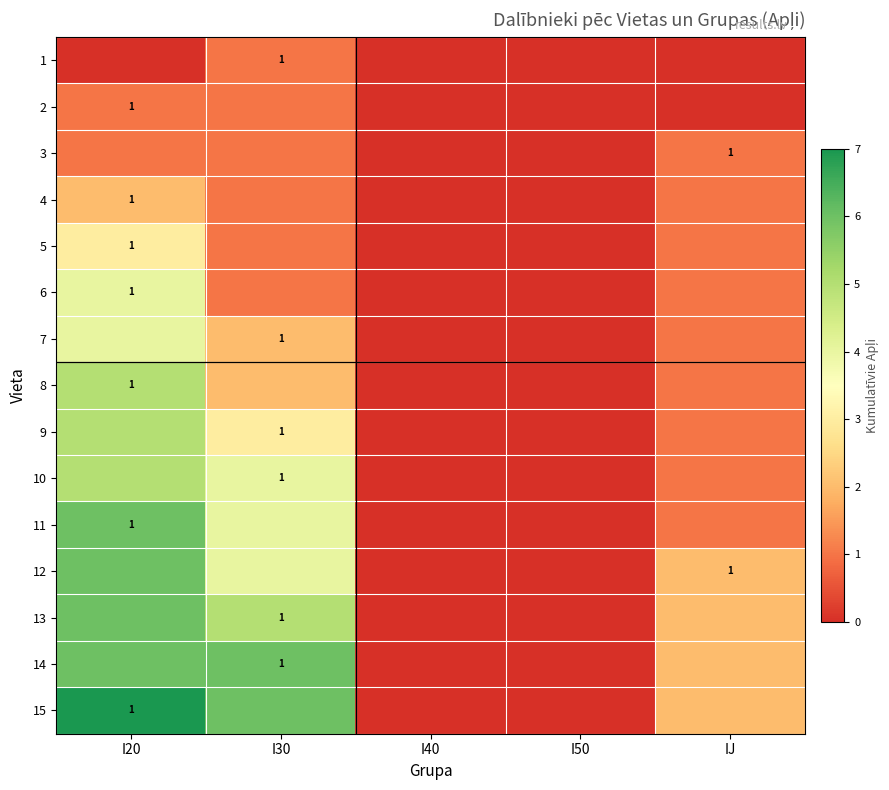

Is it true that 6 equals 1 at I20?

True